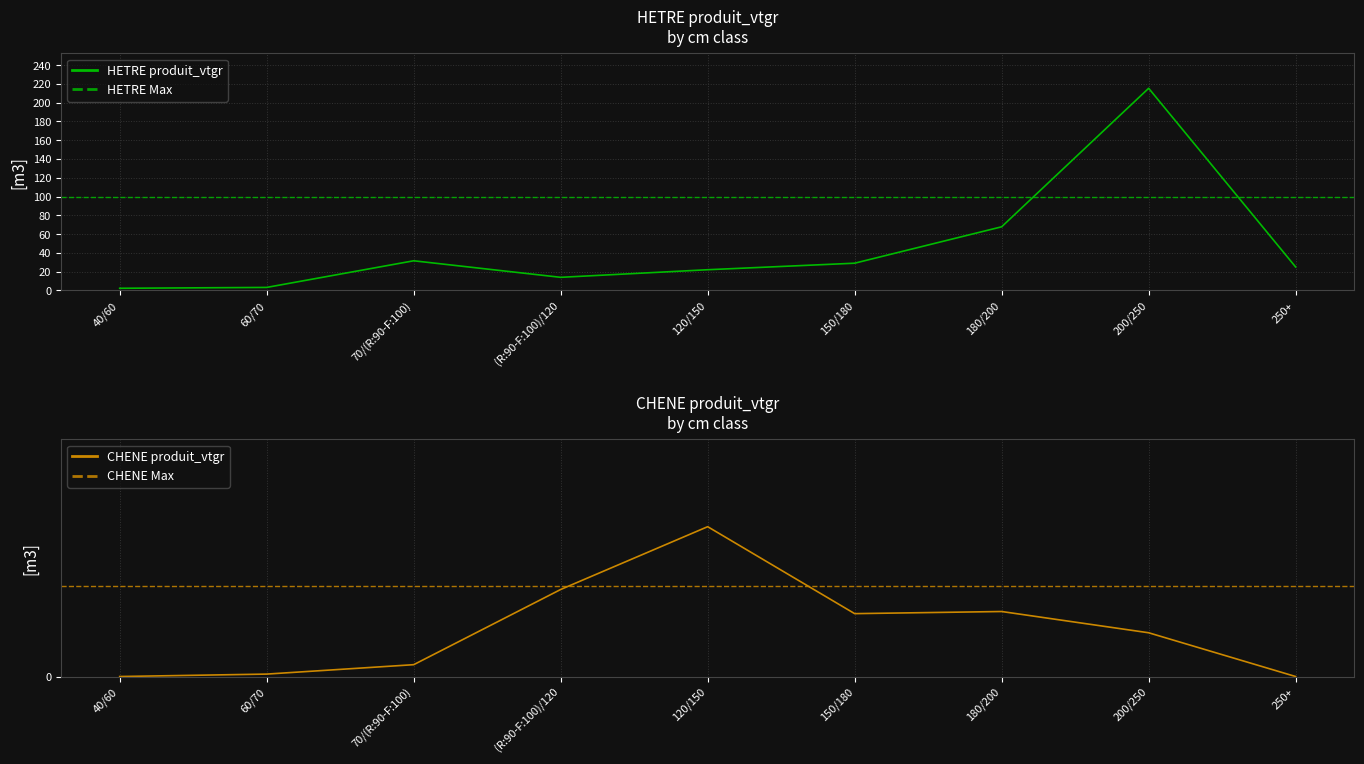

The value of CHENE produit_vtgr at 120/150 is 4.6. True or false?

False